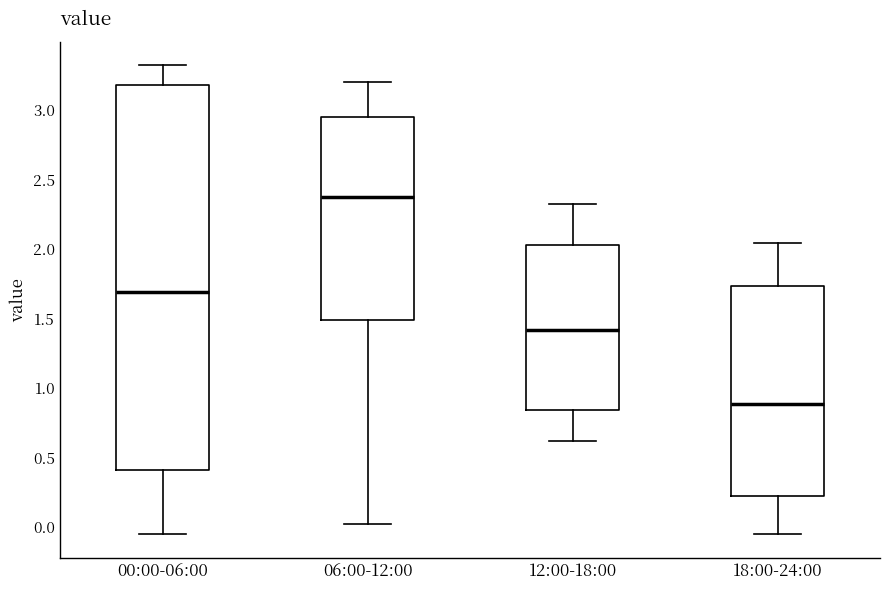

Which box's median line is the highest?

06:00-12:00